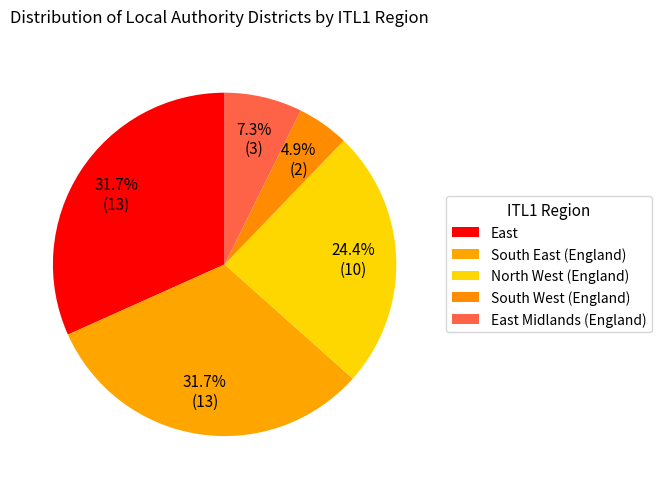

True or false: South East (England) accounts for 27% of the total.

False